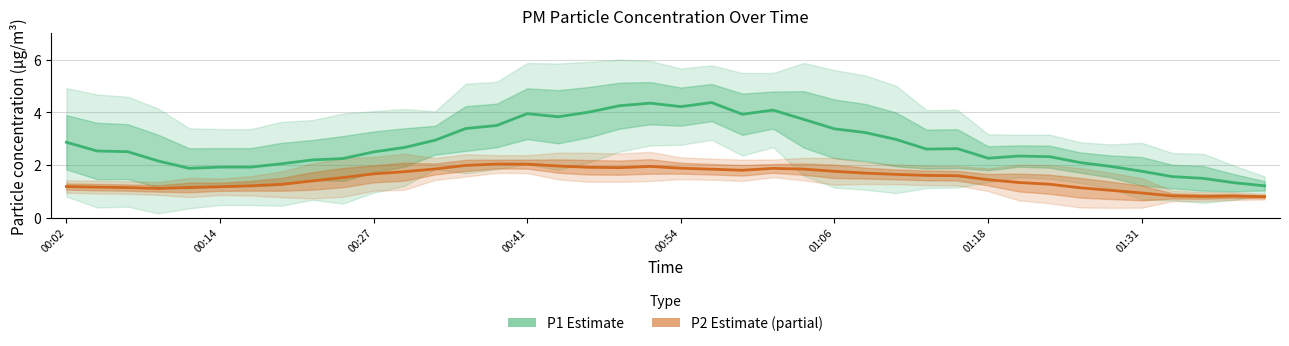

How many lines are shown in the chart?

2